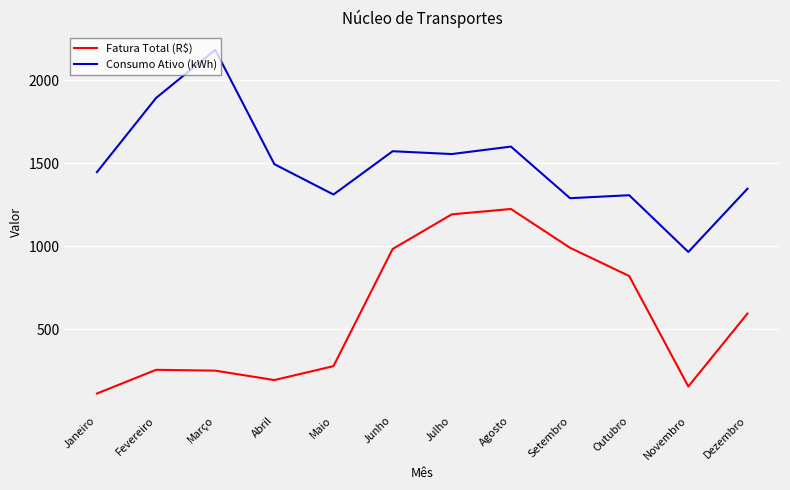

Where is the first local maximum for Consumo Ativo (kWh)?

Março